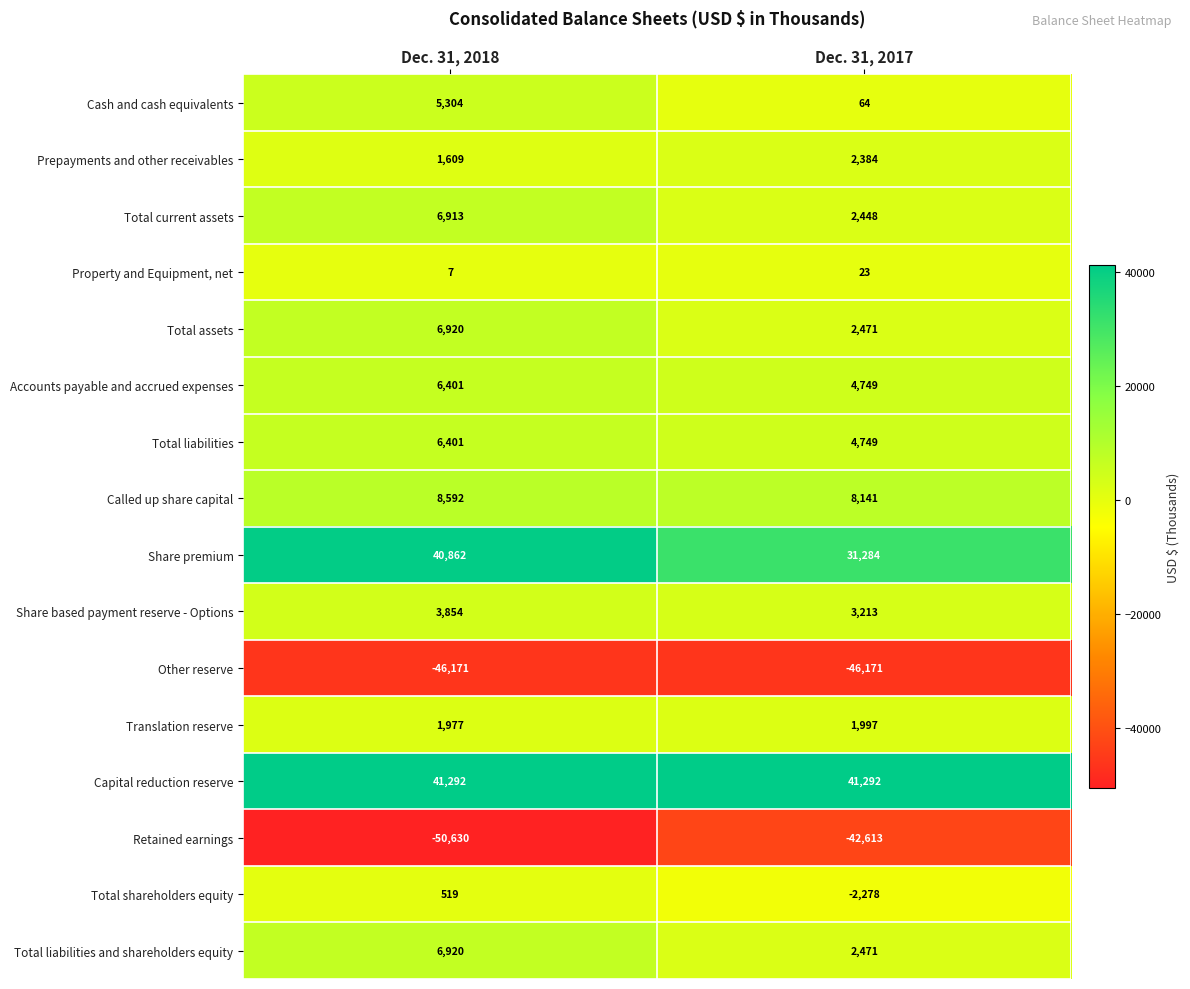

List the labels in order of Total assets value, largest first.

Dec. 31, 2018, Dec. 31, 2017